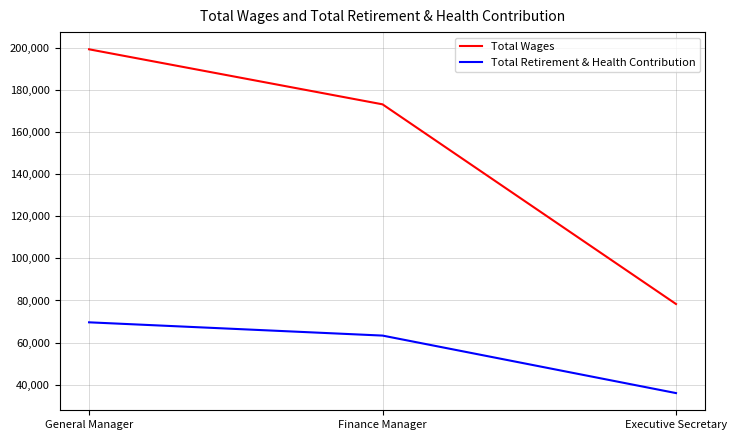

How many lines are shown in the chart?

2